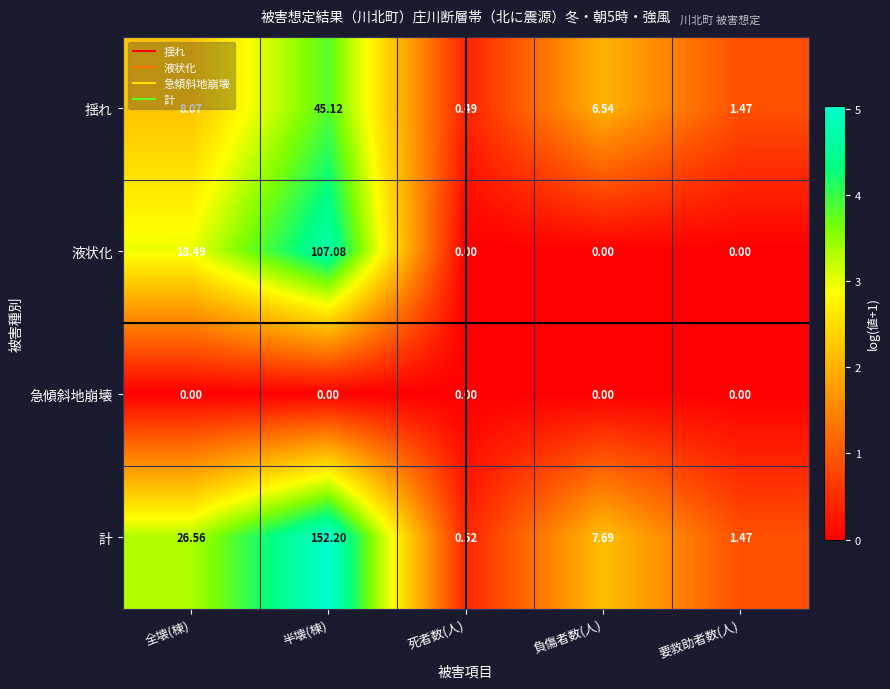

Rank the series by their maximum value, from highest to lowest.

計, 液状化, 揺れ, 急傾斜地崩壊